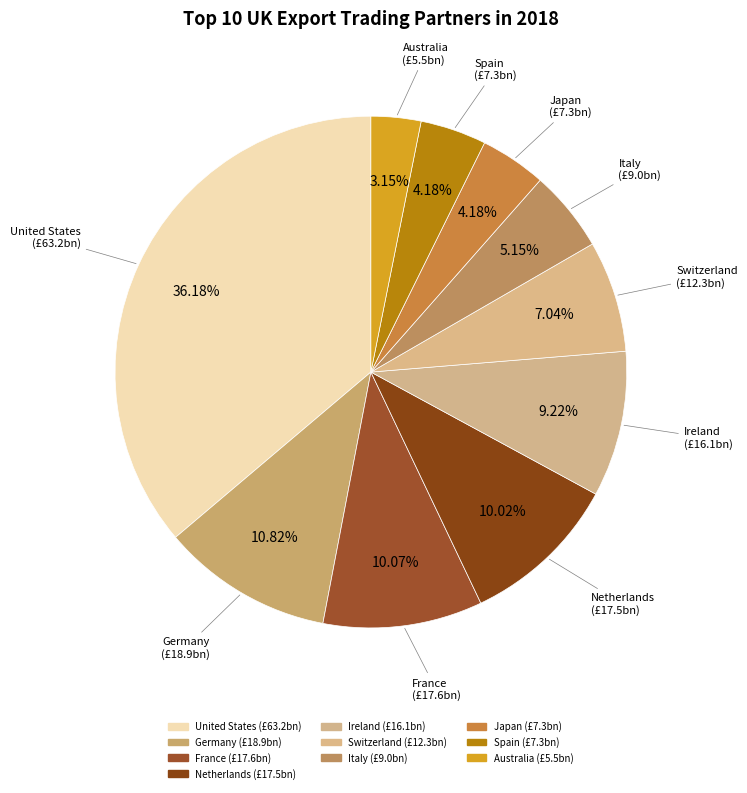

How many segments does this pie chart have?

10